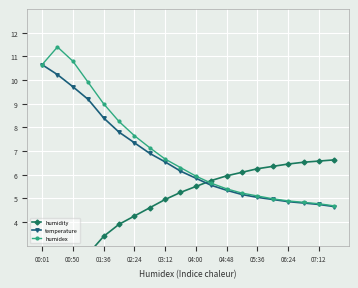

How many data points does each series have?

20